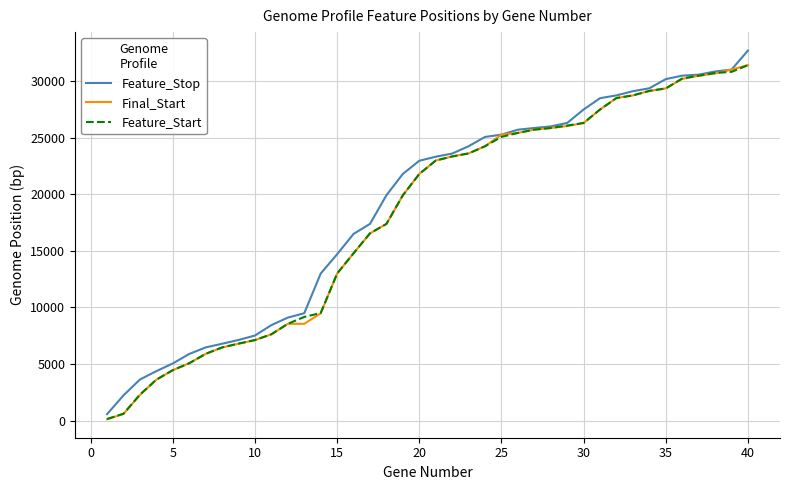

What are all the series names shown in the legend?

Feature_Stop, Final_Start, Feature_Start